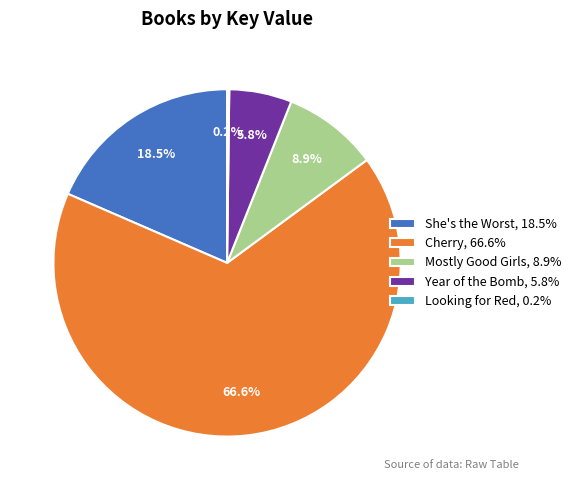

What is the largest slice in the pie chart?

Cherry